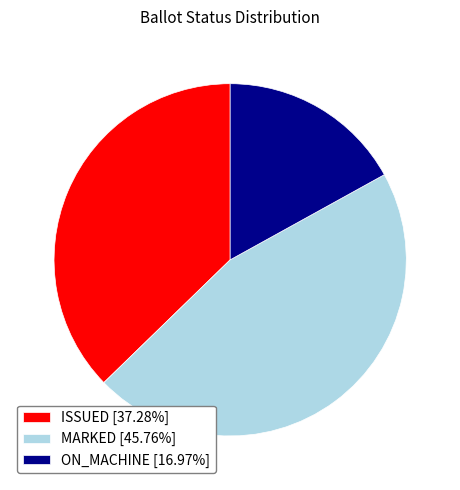

Is the sum of MARKED [45.76%] and ISSUED [37.28%] greater than half?

Yes